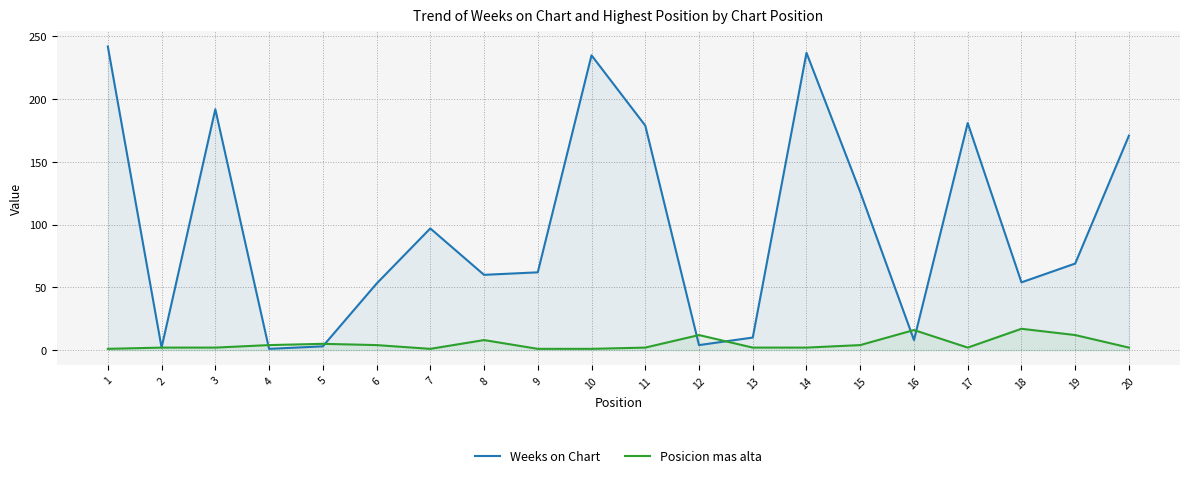

In Posicion mas alta, how many points are higher than both neighbors (excluding endpoints)?

5